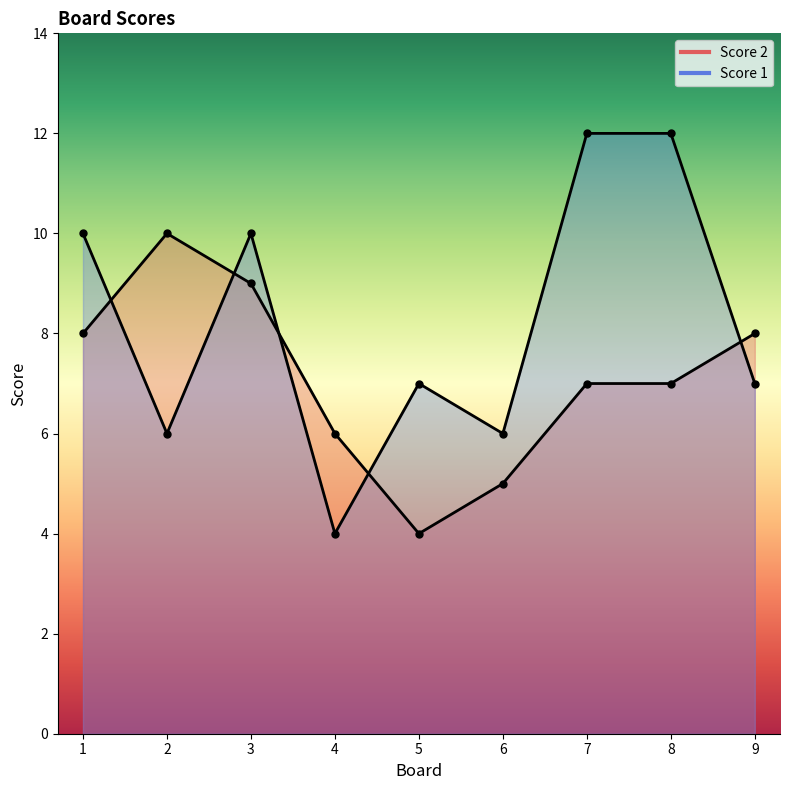

How many Score 2 values are between 6 and 8?

5